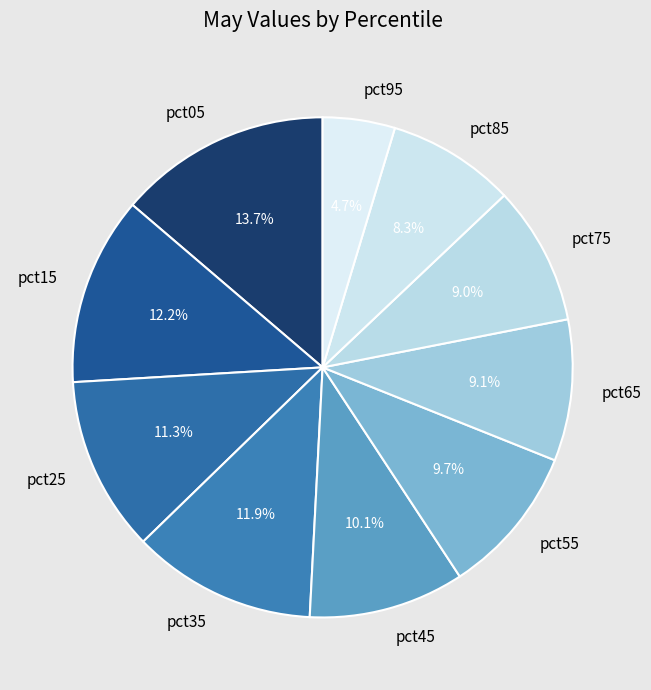

What portion of the pie excludes pct35?

88.1%